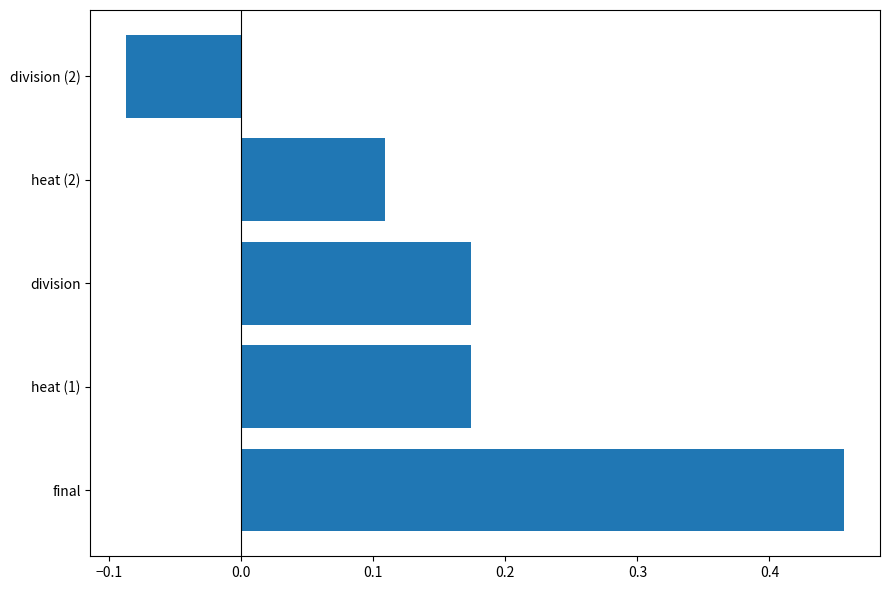

What is the difference between the values at heat (1) and final?

0.3